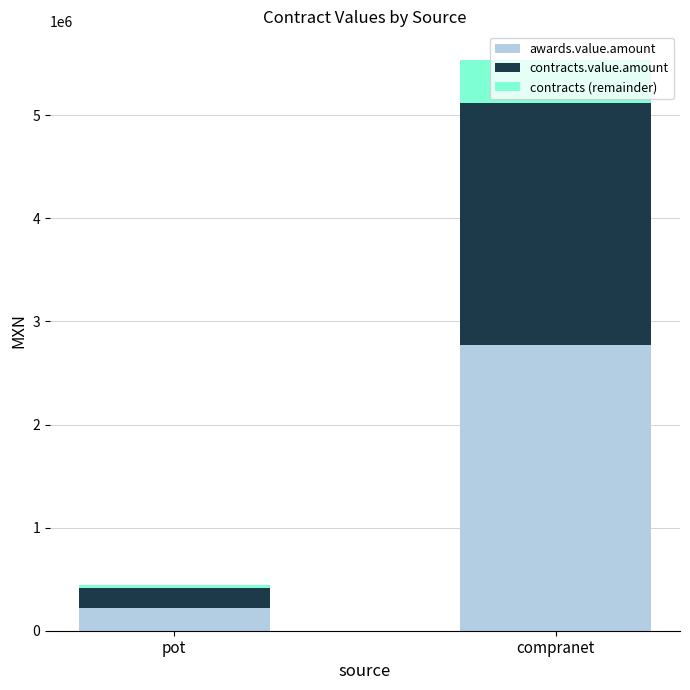

Where is awards.value.amount nearest to the value 1495438?

pot